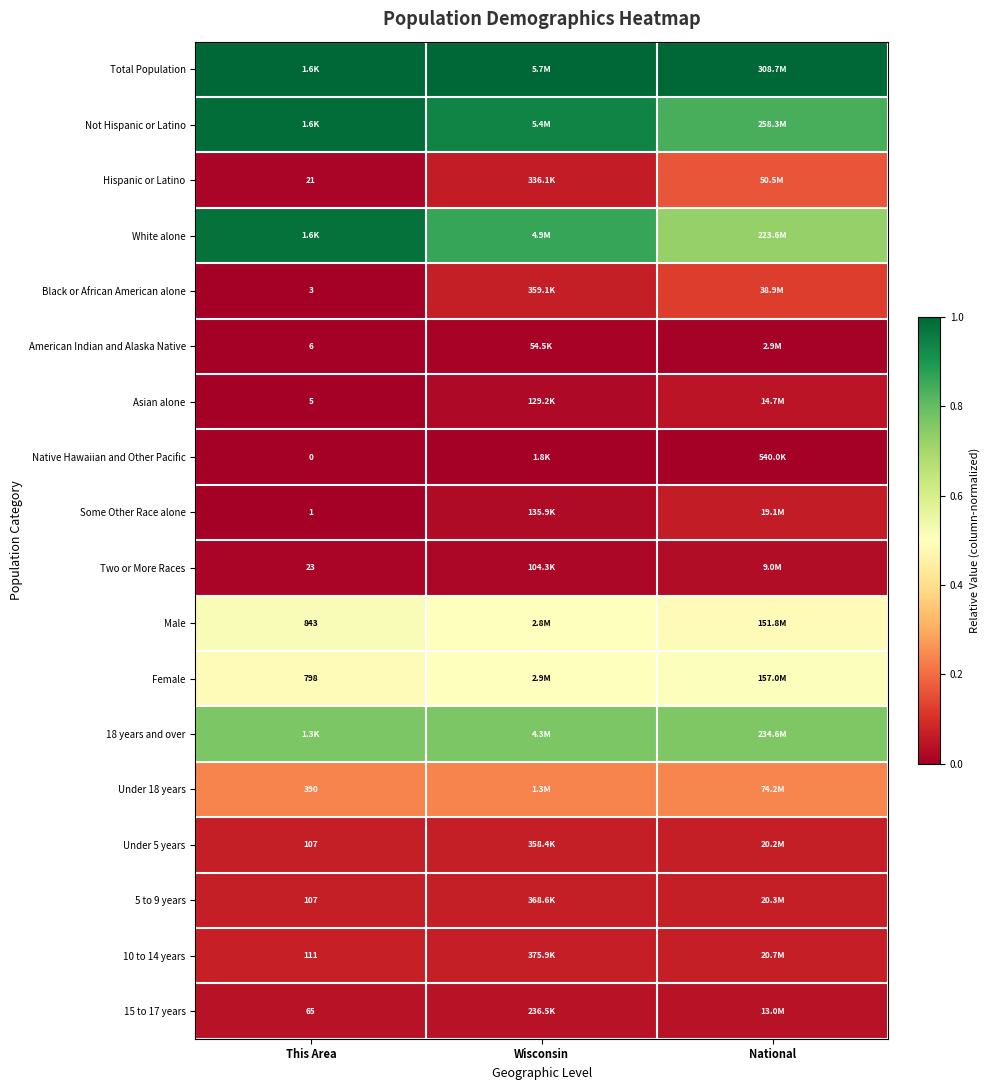

Read the 18 years and over value at This Area.

0.8